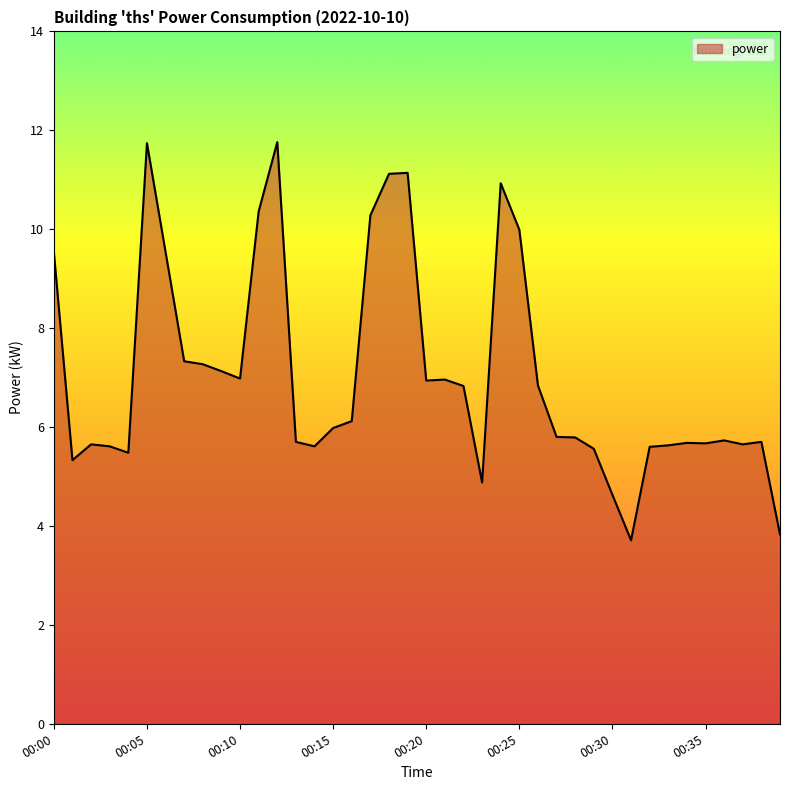

What is the smallest value displayed?

3.7